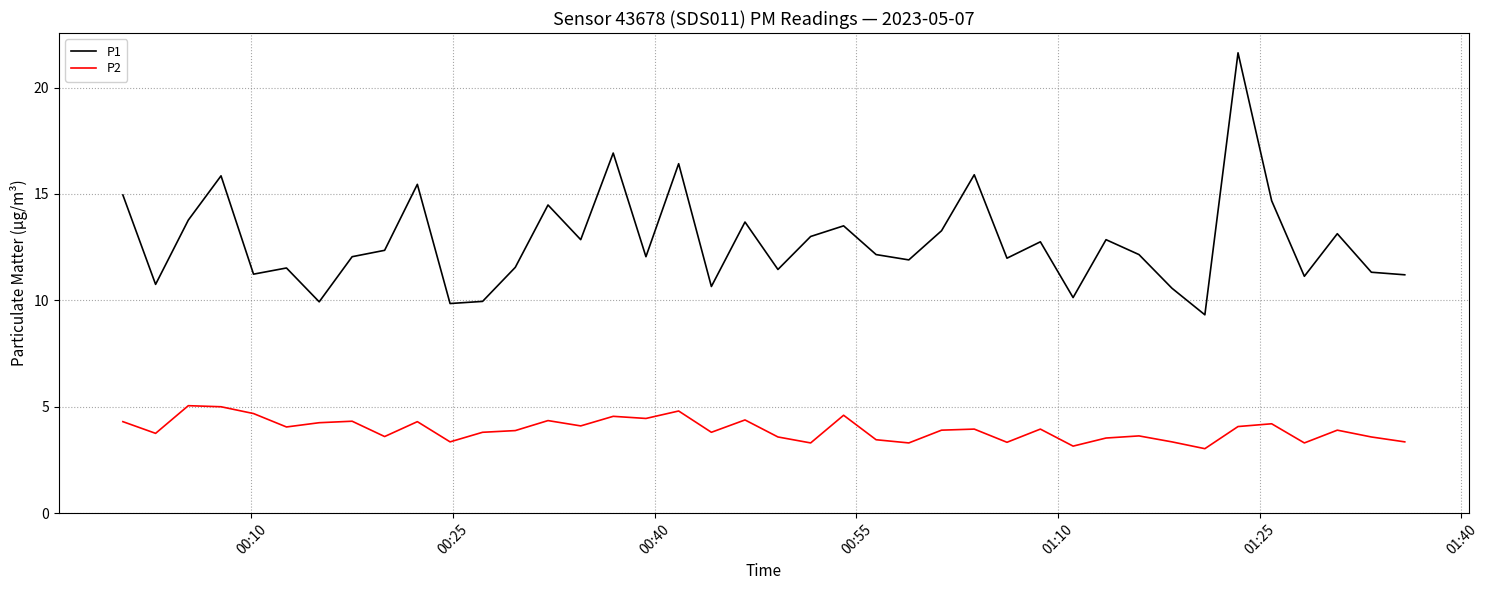

Is this an area chart (filled region under the line)?

No